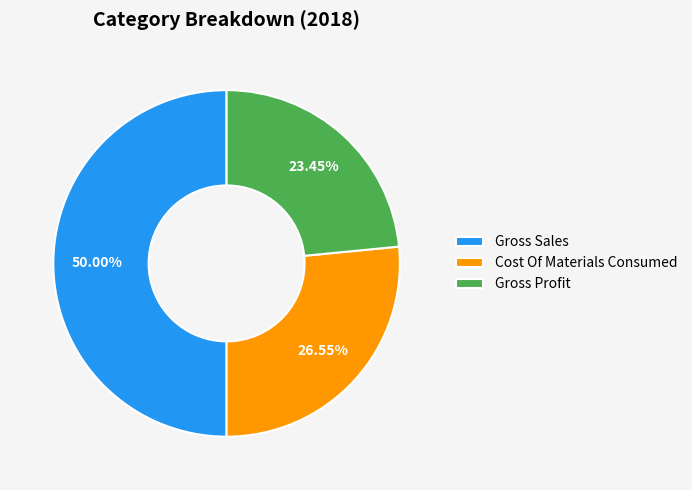

To the nearest percent, what is the combined percentage of Gross Sales and Gross Profit?

73%